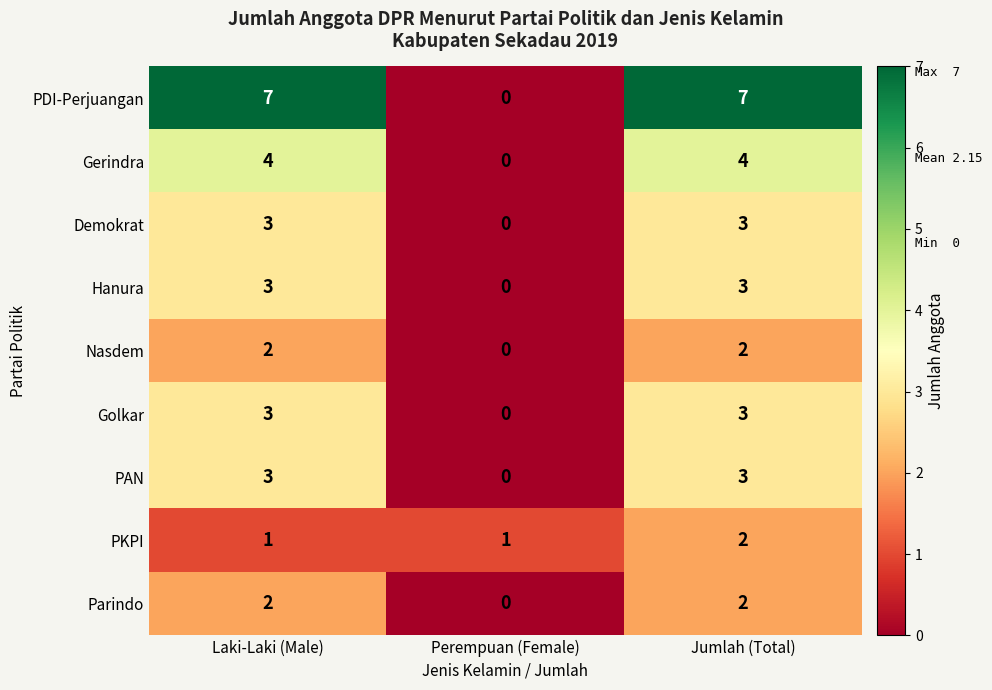

At how many categories does at least one series exceed 6?

2